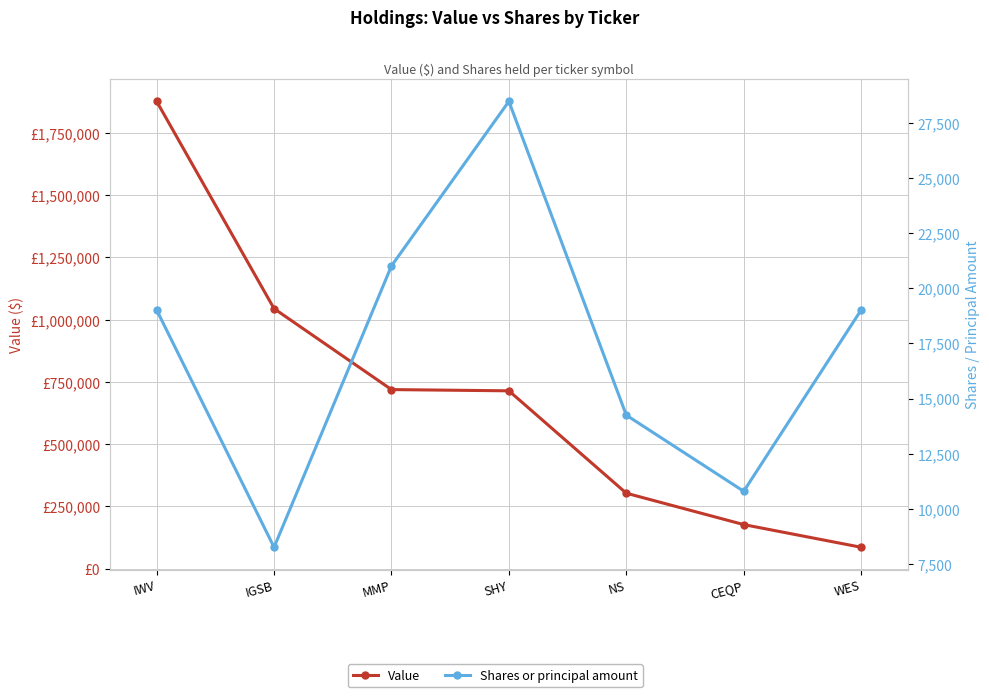

Rank the series by their maximum value, from highest to lowest.

Value, Shares or principal amount